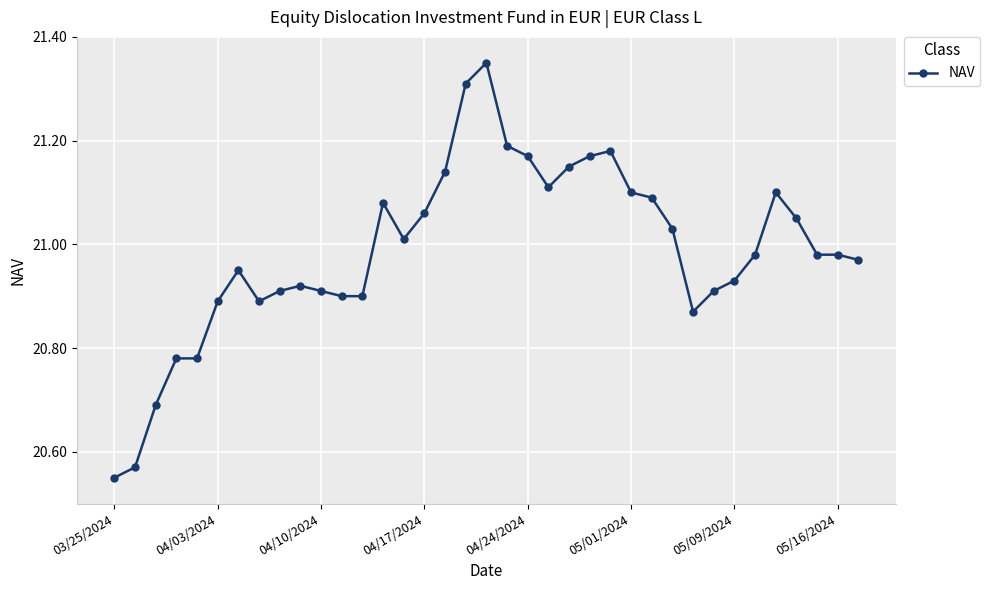

True or false: there are more than 0 points higher than both neighbors.

True